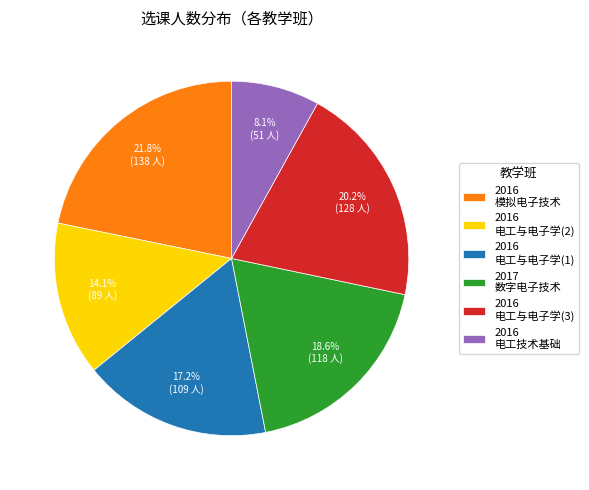

Rank the categories by value from highest to lowest.

2016 模拟电子技术, 2016 电工与电子学(3), 2017 数字电子技术, 2016 电工与电子学(1), 2016 电工与电子学(2), 2016 电工技术基础